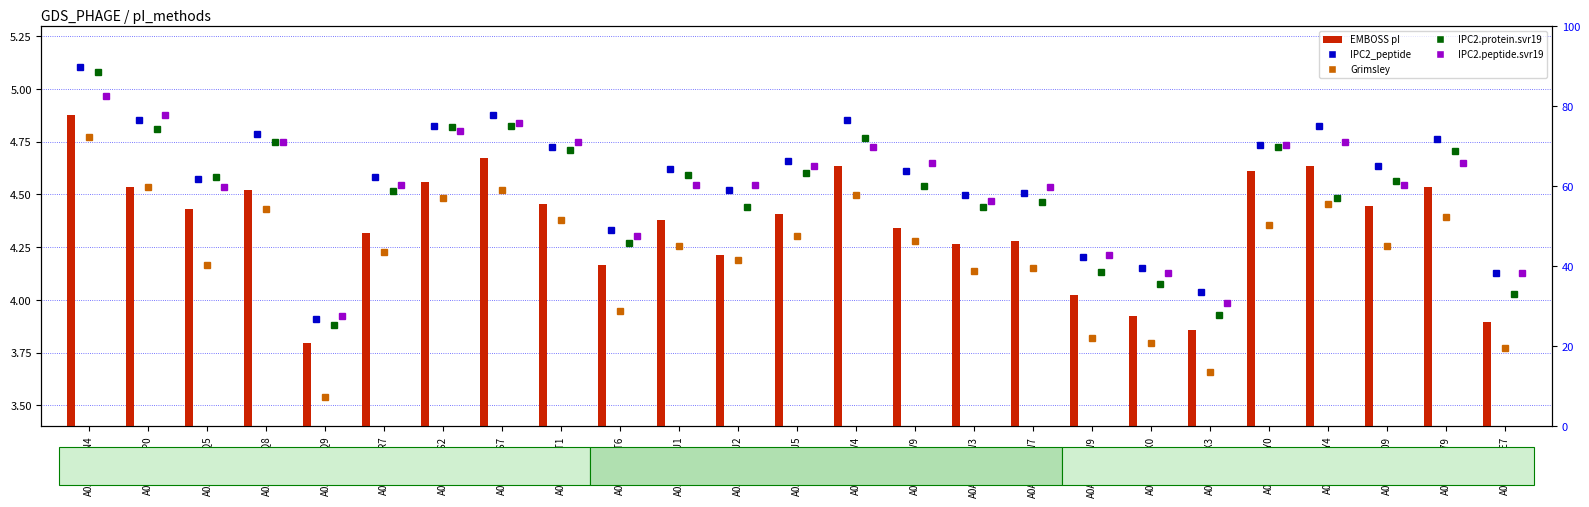

Reading left to right, transcribe all the data shown in this chart.

IPC2_peptide: 5.1	4.9	4.6	4.8	3.9	4.6	4.8	4.9	4.7	4.3	4.6	4.5	4.7	4.9	4.6	4.5	4.5	4.2	4.2	4.0	4.7	4.8	4.6	4.8	4.1
Grimsley: 4.8	4.5	4.2	4.4	3.5	4.2	4.5	4.5	4.4	3.9	4.3	4.2	4.3	4.5	4.3	4.1	4.2	3.8	3.8	3.7	4.4	4.5	4.3	4.4	3.8
IPC2.protein.svr19: 5.1	4.8	4.6	4.7	3.9	4.5	4.8	4.8	4.7	4.3	4.6	4.4	4.6	4.8	4.5	4.4	4.5	4.1	4.1	3.9	4.7	4.5	4.6	4.7	4.0
IPC2.peptide.svr19: 5.0	4.9	4.5	4.7	3.9	4.5	4.8	4.8	4.7	4.3	4.5	4.5	4.6	4.7	4.6	4.5	4.5	4.2	4.1	4.0	4.7	4.7	4.5	4.6	4.1
EMBOSS: 4.9	4.5	4.4	4.5	3.8	4.3	4.6	4.7	4.5	4.2	4.4	4.2	4.4	4.6	4.3	4.3	4.3	4.0	3.9	3.9	4.6	4.6	4.4	4.5	3.9